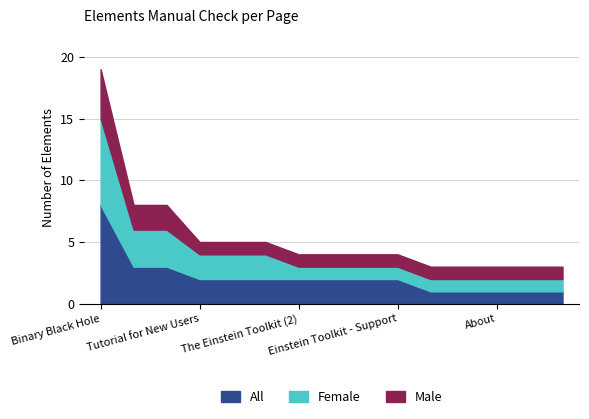

Between Poisson equation and Gallery, which is larger?

Gallery